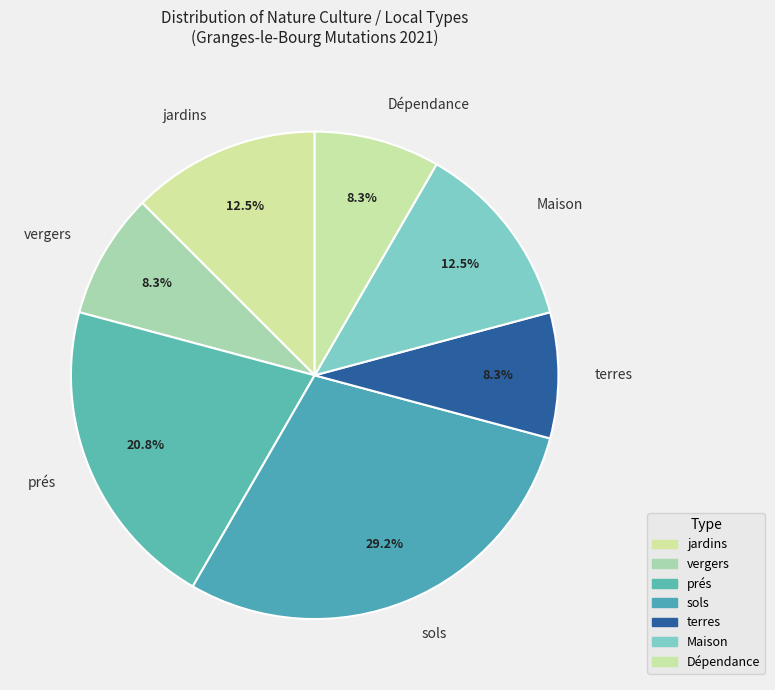

To the nearest percent, what portion does Dépendance represent?

8%